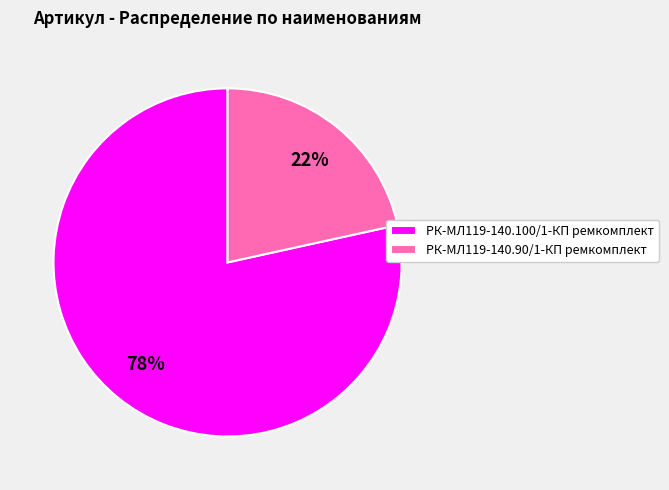

Which slice is the largest?

РК-МЛ119-140.100/1-КП ремкомплект